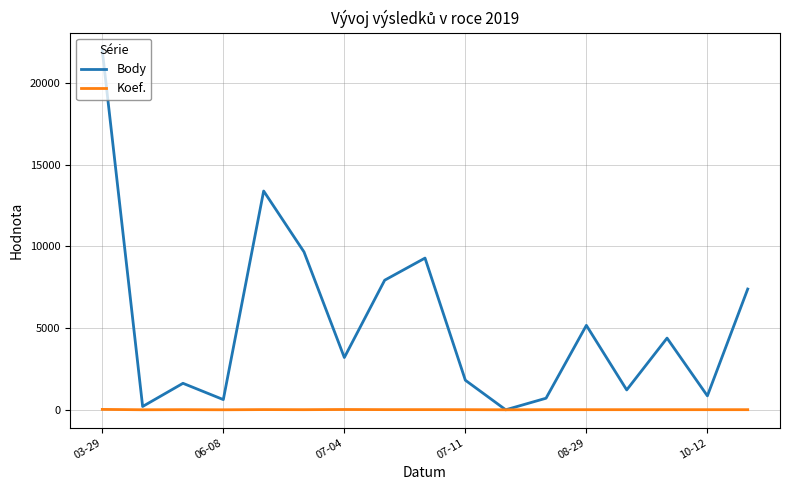

What is the greatest value displayed?

21972